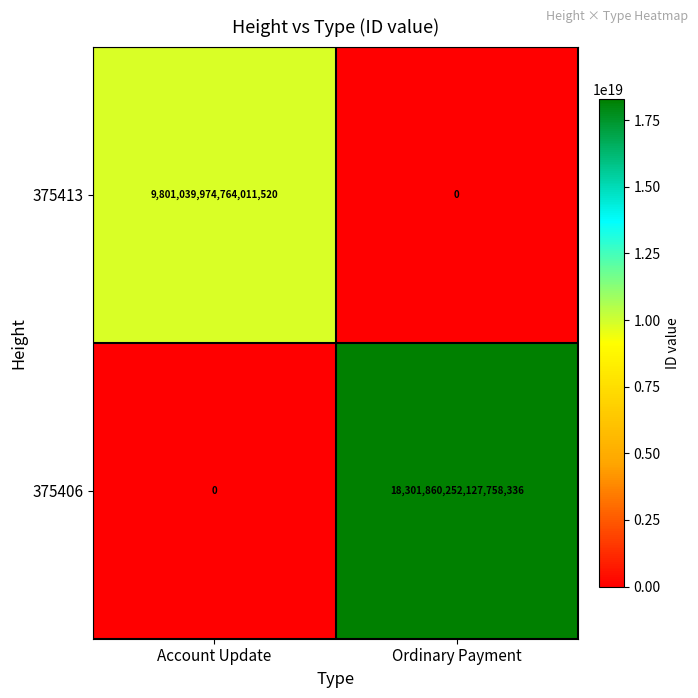

At how many categories does at least one series exceed 2747031252378968576?

2